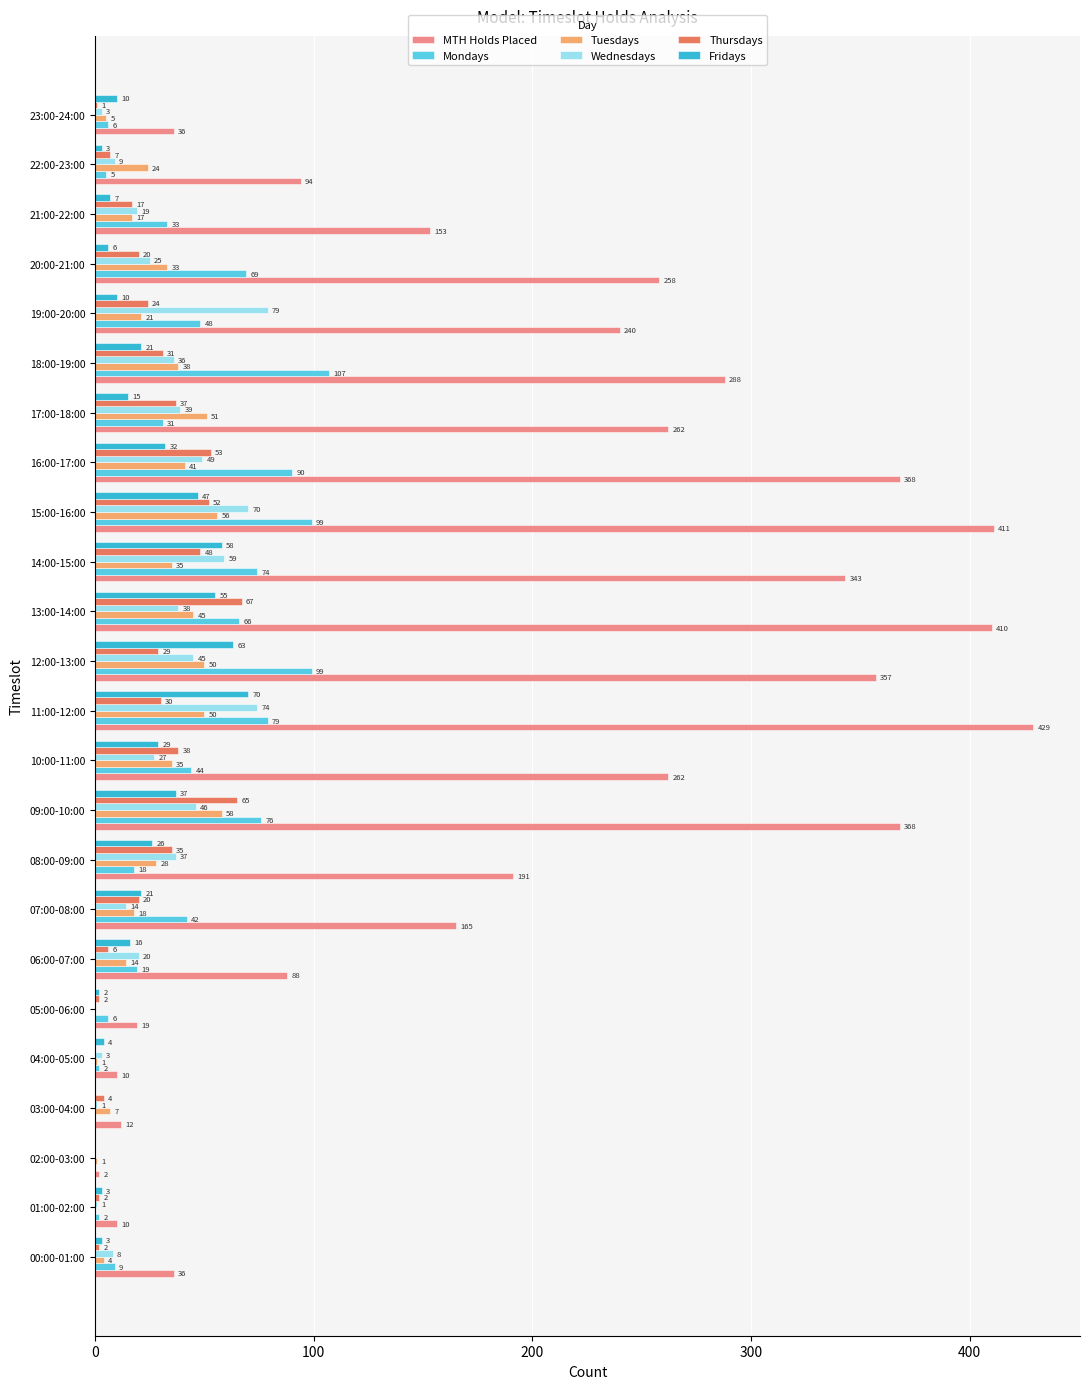

The value of Thursdays at 04:00-05:00 is 0. True or false?

True